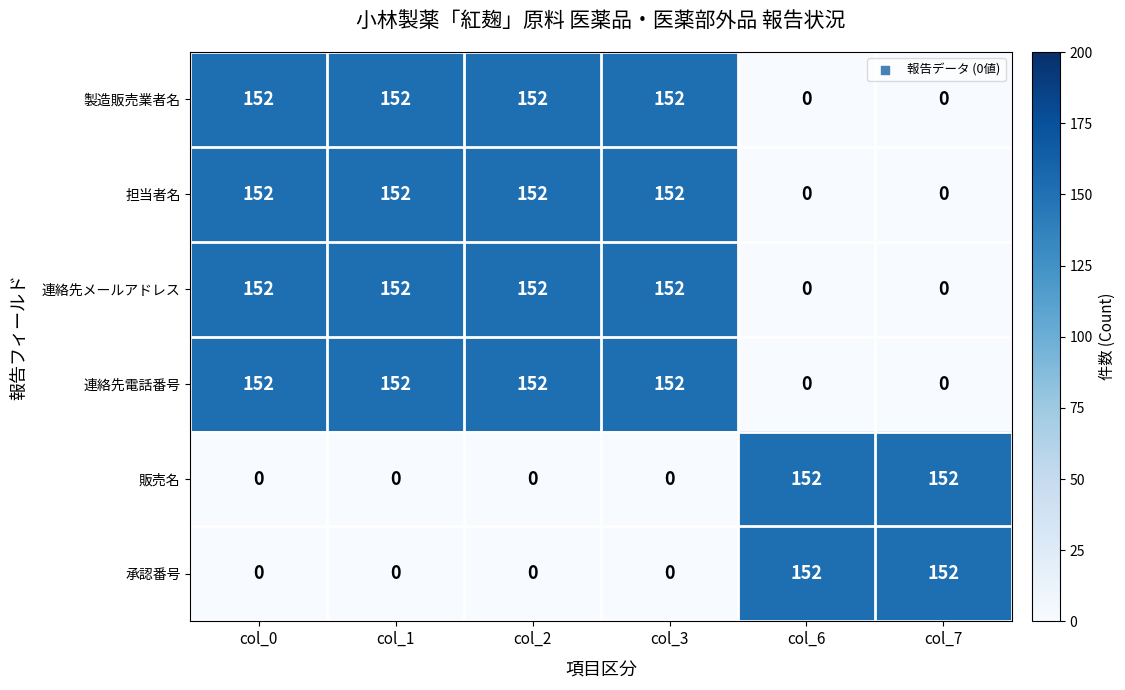

What is the difference between the highest and lowest values at col_7?

152